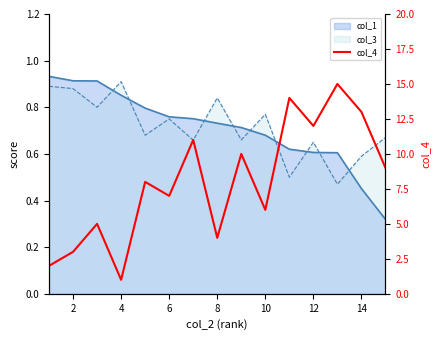

True or false: the data has more than 1 interior local peaks.

True